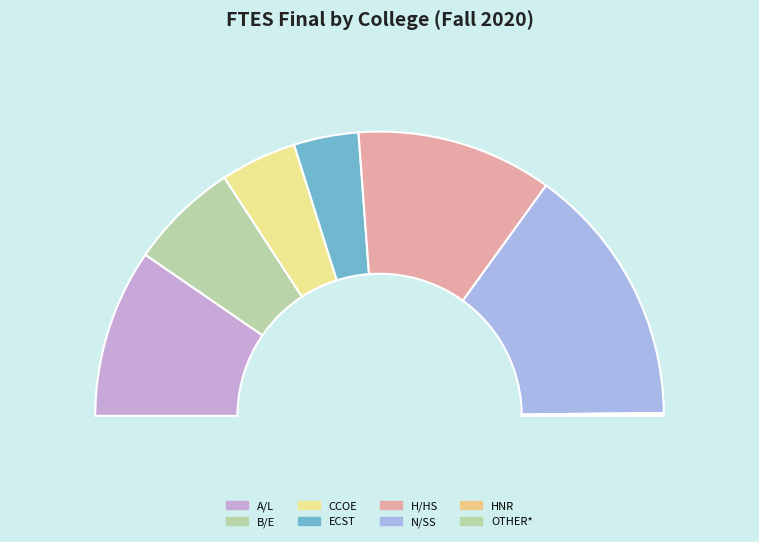

To the nearest percent, what percentage of the pie is A/L?

19%